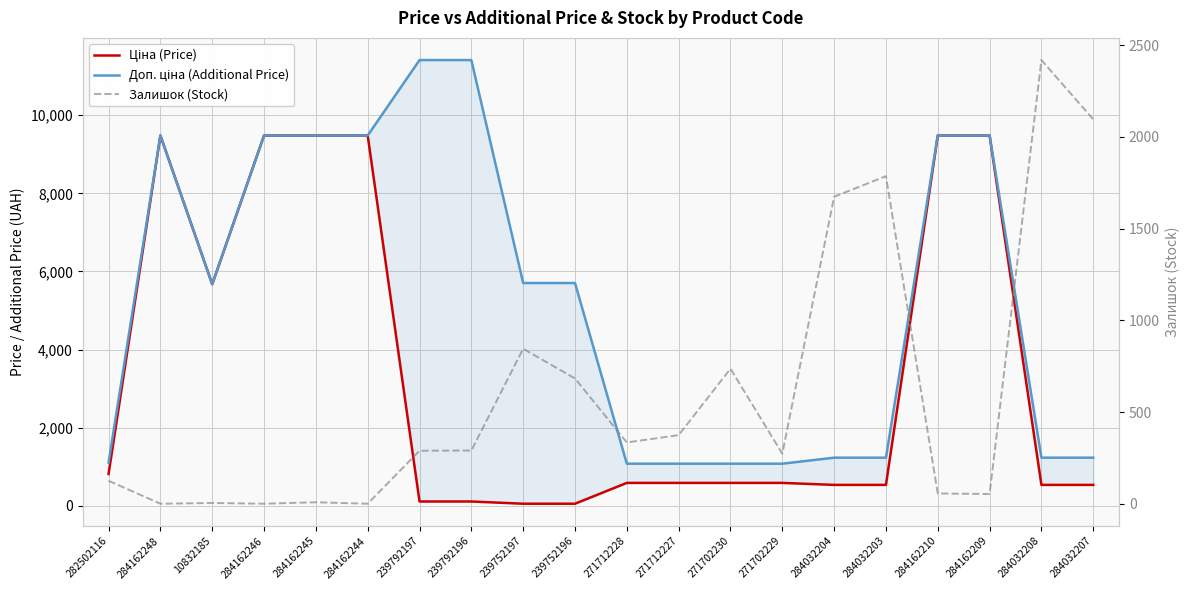

Rank the series at 271702230 from highest to lowest value.

Доп. ціна (Additional Price), Залишок (Stock), Ціна (Price)